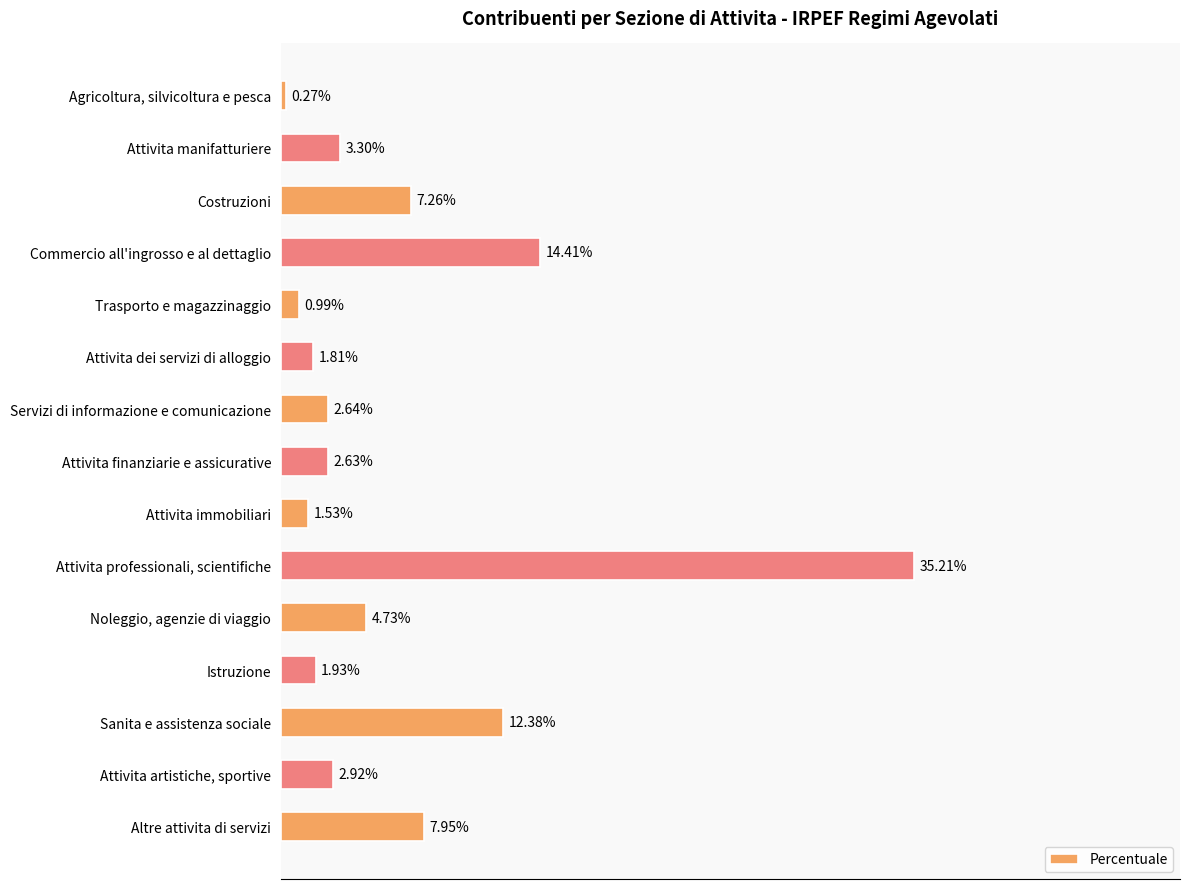

Rank the categories by value from highest to lowest.

Attivita professionali, scientifiche, Commercio all'ingrosso e al dettaglio, Sanita e assistenza sociale, Altre attivita di servizi, Costruzioni, Noleggio, agenzie di viaggio, Attivita manifatturiere, Attivita artistiche, sportive, Servizi di informazione e comunicazione, Attivita finanziarie e assicurative, Istruzione, Attivita dei servizi di alloggio, Attivita immobiliari, Trasporto e magazzinaggio, Agricoltura, silvicoltura e pesca